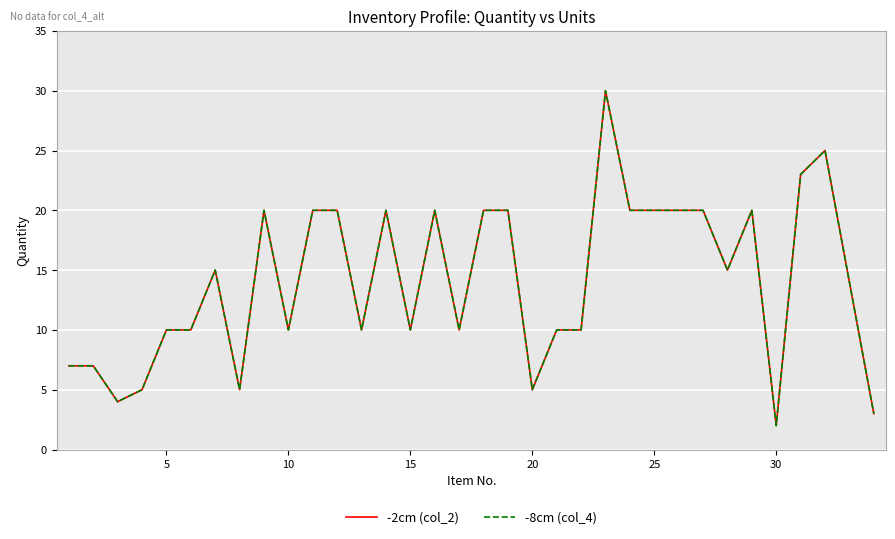

What is the value of the -2cm (col_2) point at the 22nd from the left?

10